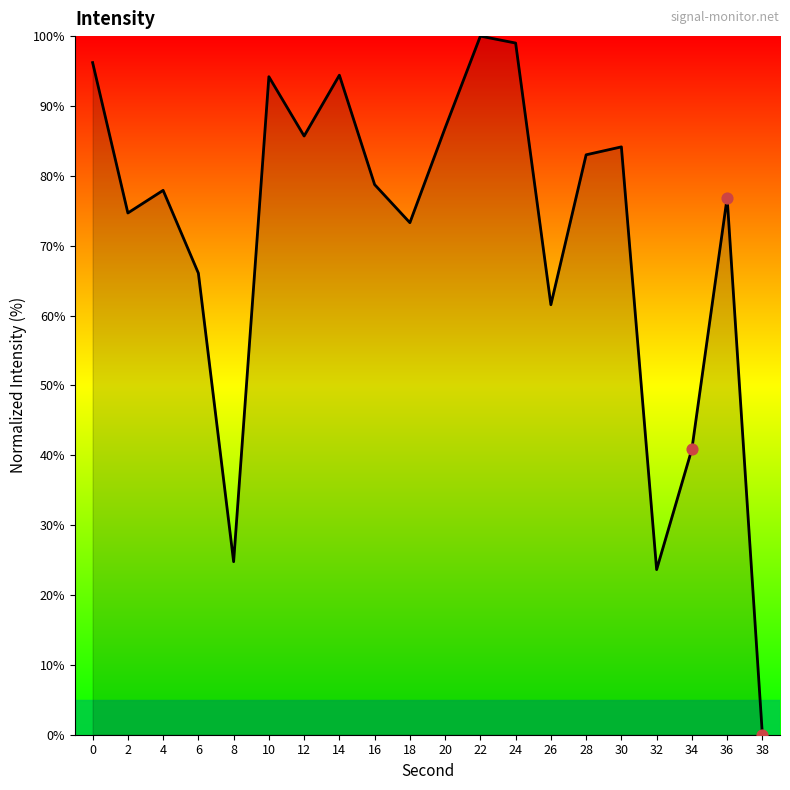

What is the change in value from 14 to 22?

+5.6